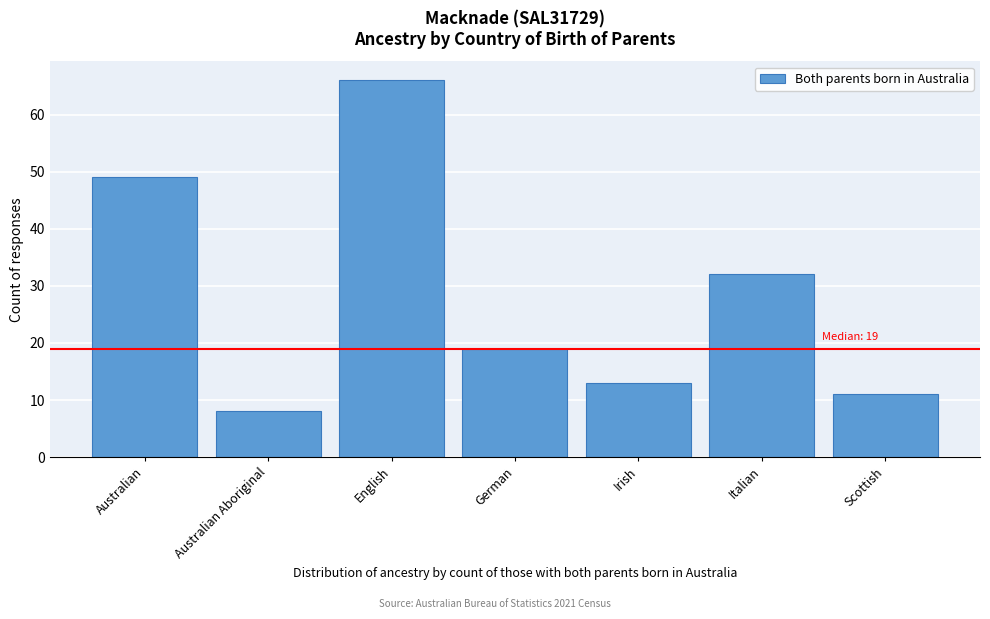

Reading left to right, what are all the values shown in this chart?

49	8	66	19	13	32	11